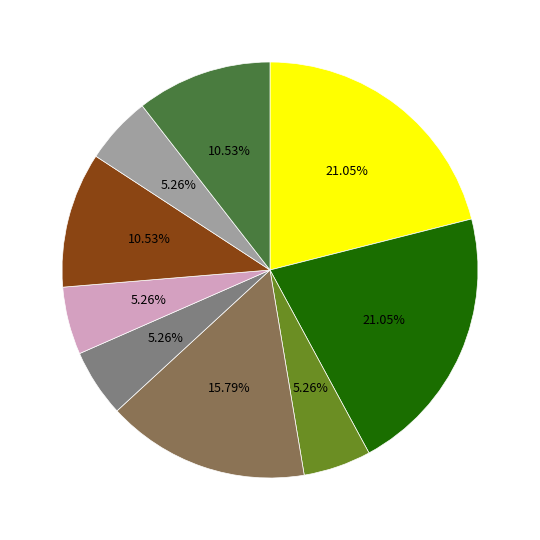

Does any single category account for the majority?

No